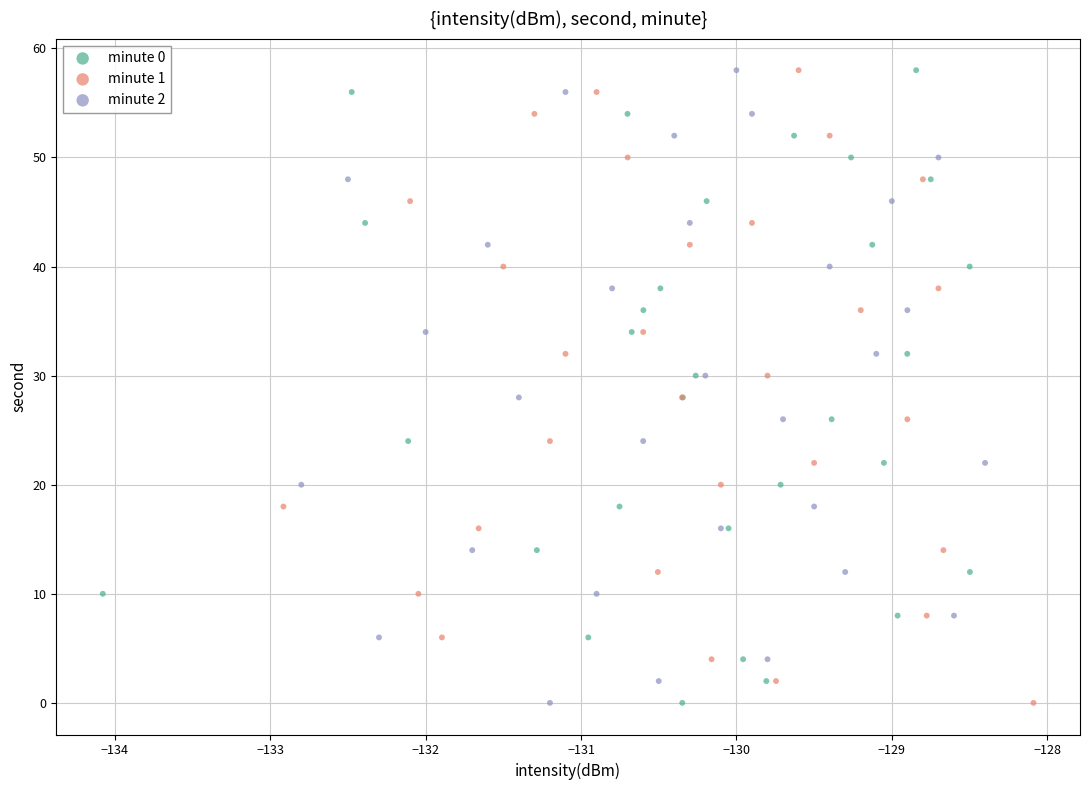

What are all the series names shown in the legend?

minute 0, minute 1, minute 2